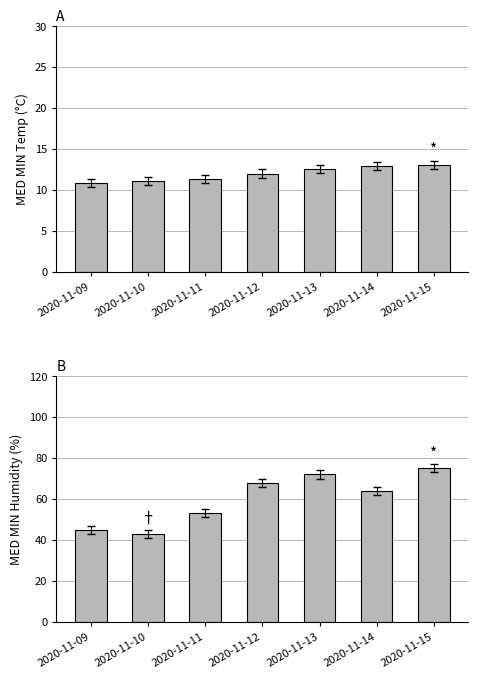

Where is MED MIN Temp (°C) nearest to the value 11?

2020-11-10